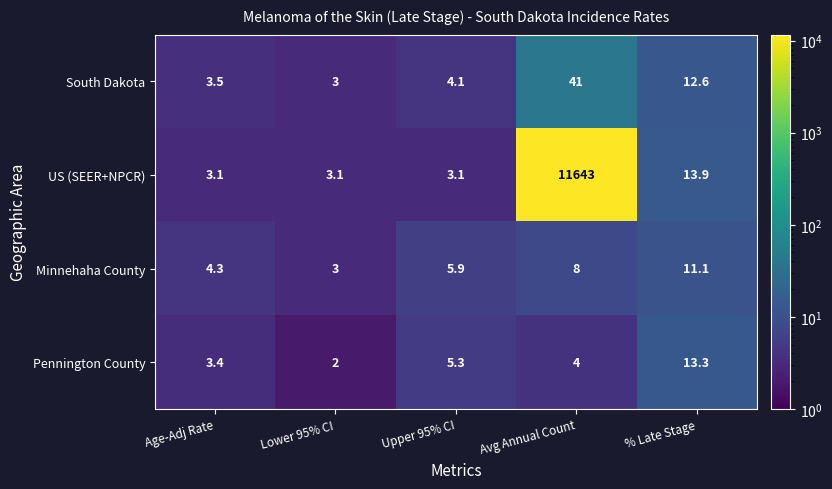

Reading right to left, what are all the values shown in this chart?

South Dakota: % Late Stage=12.6	Avg Annual Count=41.0	Upper 95% CI=4.1	Lower 95% CI=3.0	Age-Adj Rate=3.5
US (SEER+NPCR): % Late Stage=13.9	Avg Annual Count=11643.0	Upper 95% CI=3.1	Lower 95% CI=3.1	Age-Adj Rate=3.1
Minnehaha County: % Late Stage=11.1	Avg Annual Count=8.0	Upper 95% CI=5.9	Lower 95% CI=3.0	Age-Adj Rate=4.3
Pennington County: % Late Stage=13.3	Avg Annual Count=4.0	Upper 95% CI=5.3	Lower 95% CI=2.0	Age-Adj Rate=3.4